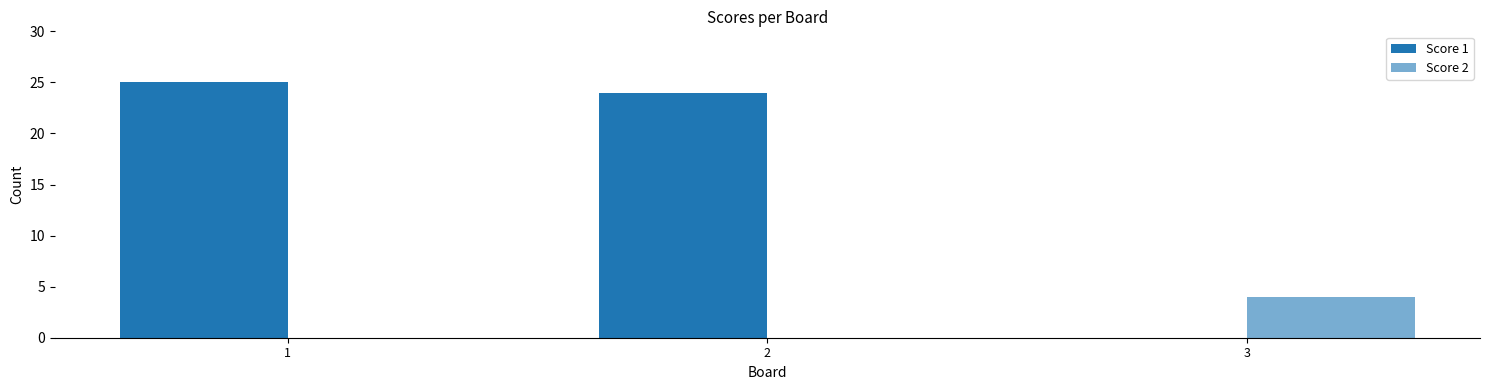

True or false: Score 1 has a value of 25 at 1.

True